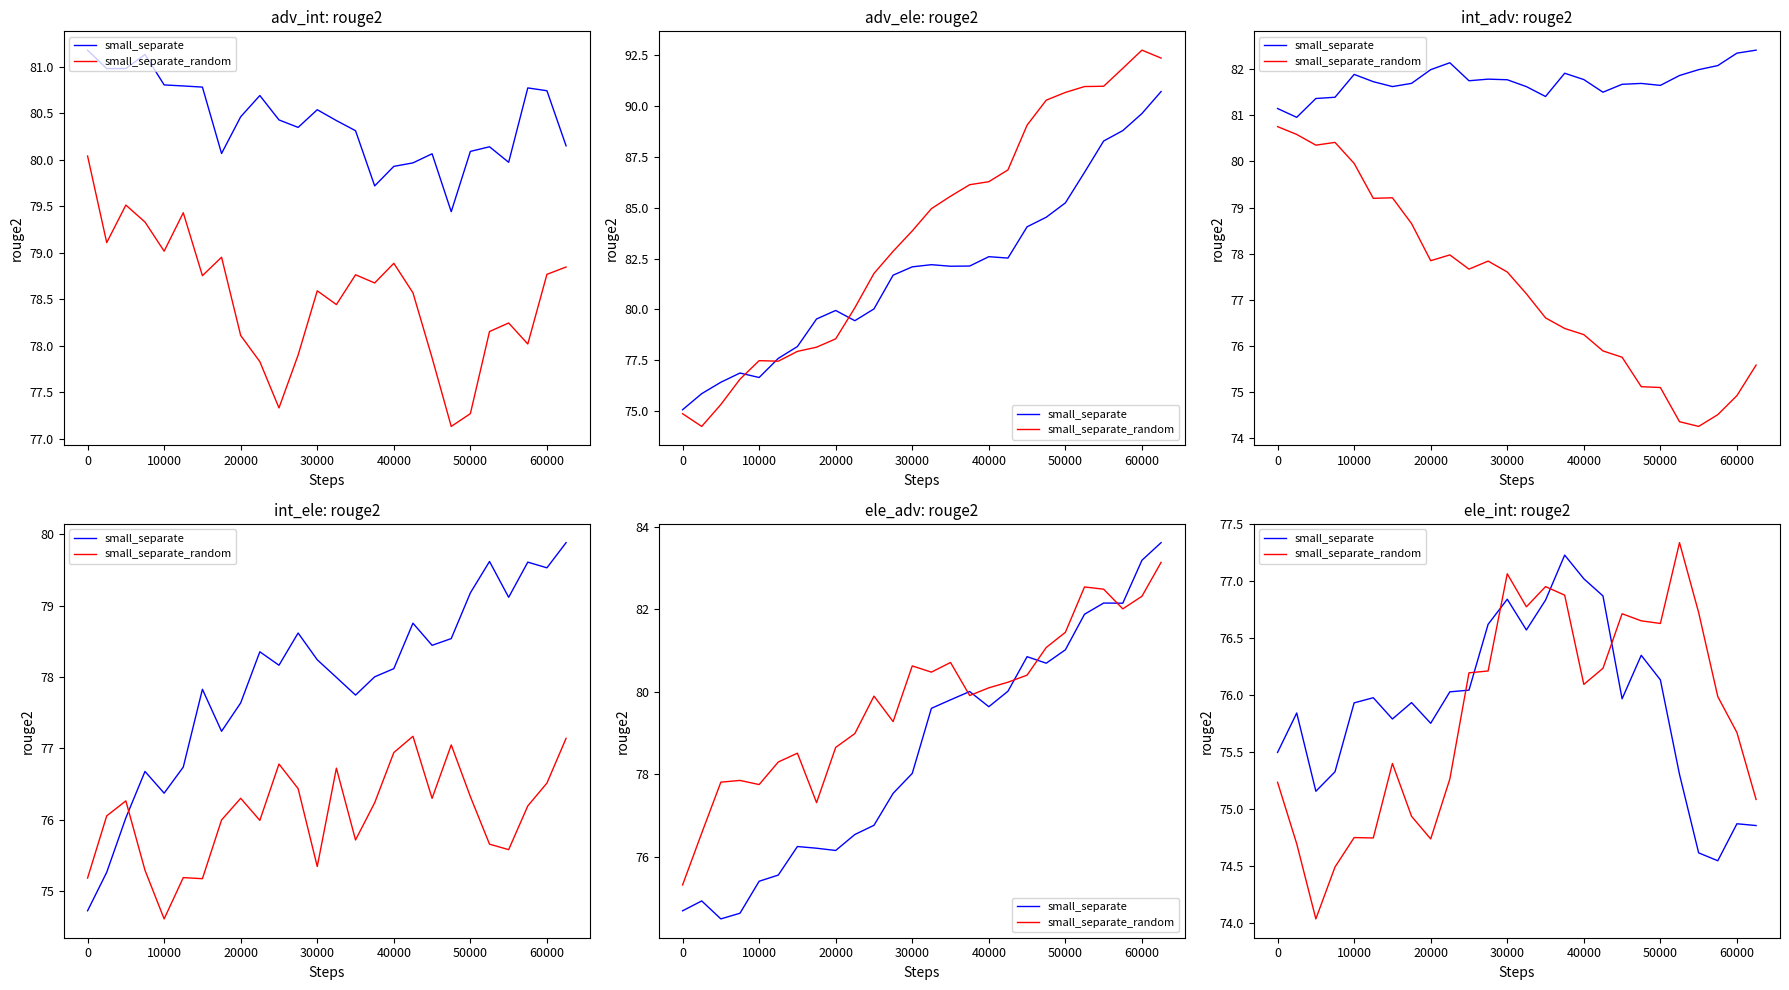

How many data points in small_separate_random are above 76?

13